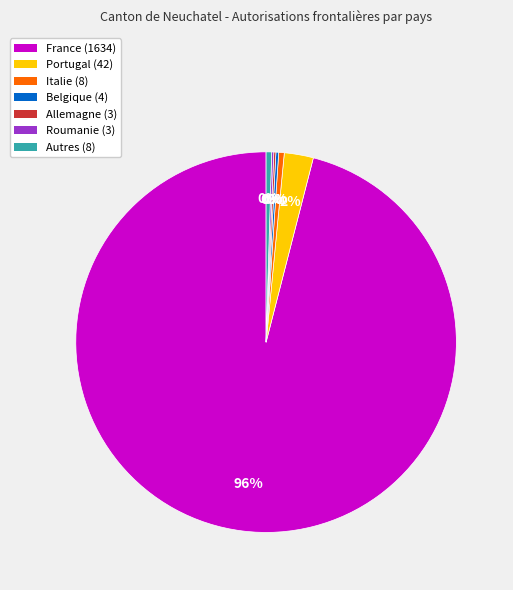

Combined, do France (1634) and Italie (8) account for over 50%?

Yes